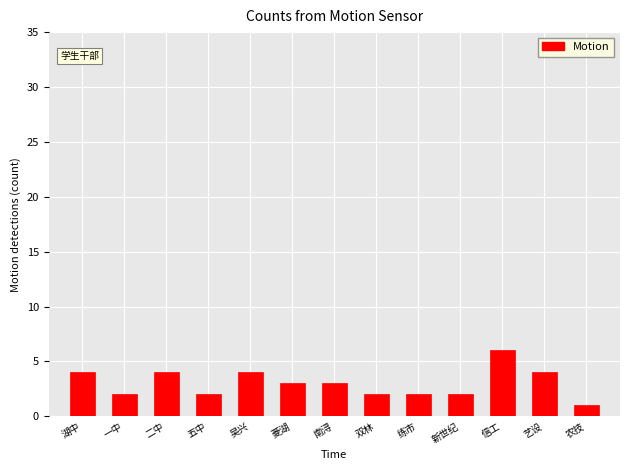

Reading right to left, transcribe all the data shown in this chart.

1	4	6	2	2	2	3	3	4	2	4	2	4